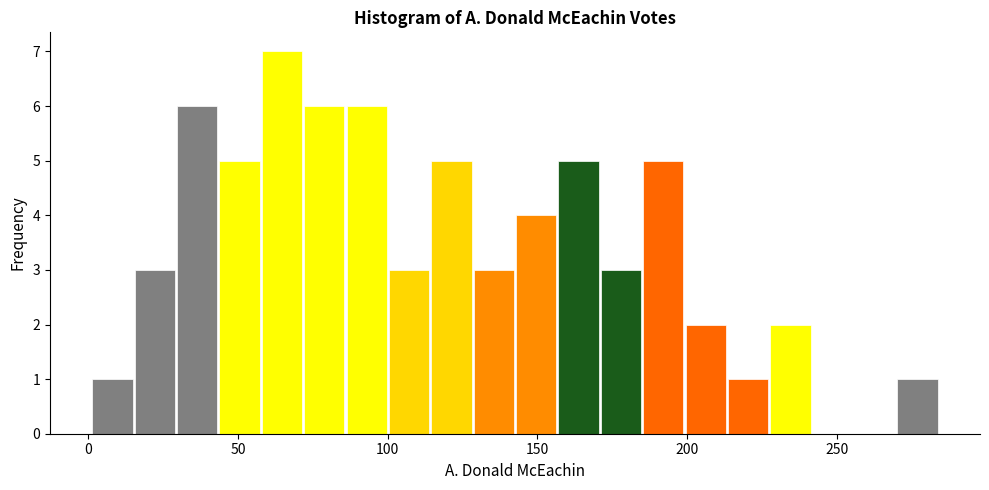

Read against the x-axis, roughly where is the centre of the tallest bar?

65